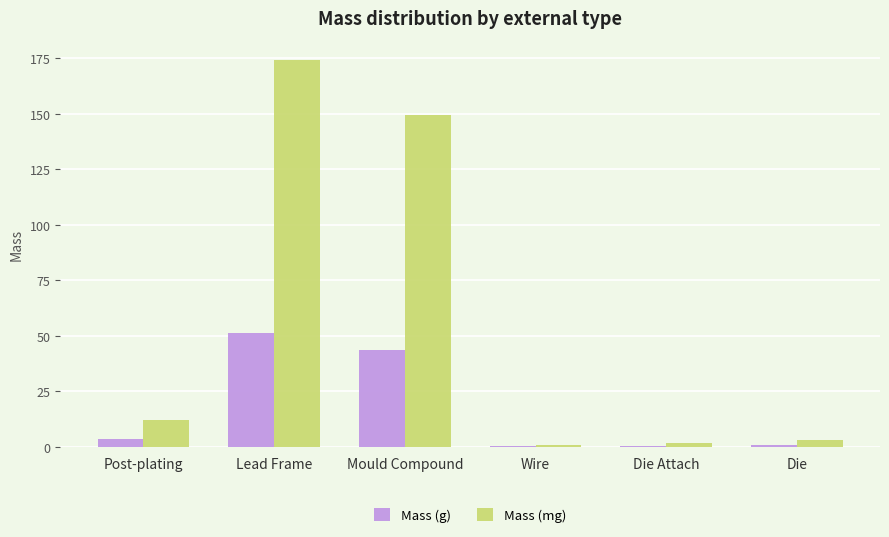

True or false: Mass (mg) has a value of 2.9 at Die.

True